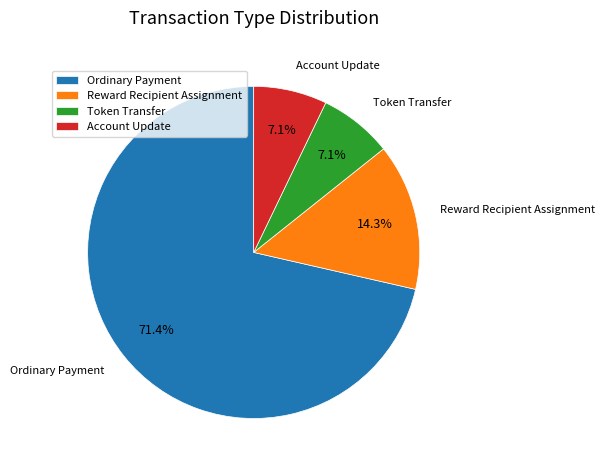

Combined, do Ordinary Payment and Reward Recipient Assignment account for over 50%?

Yes